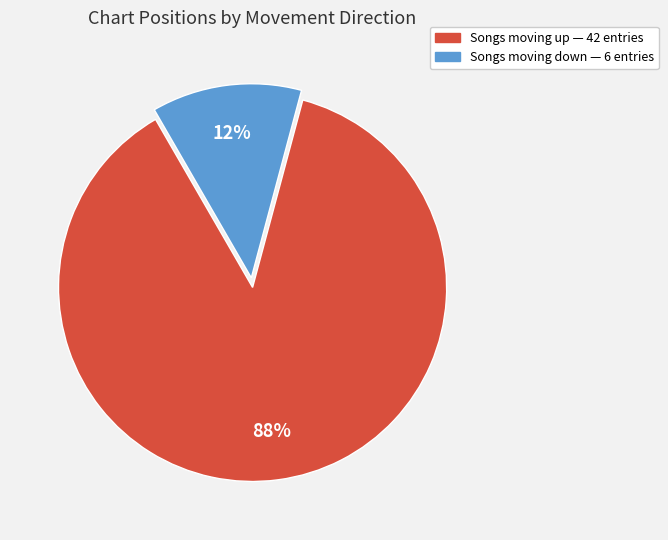

To the nearest percent, what is the average slice percentage?

50%